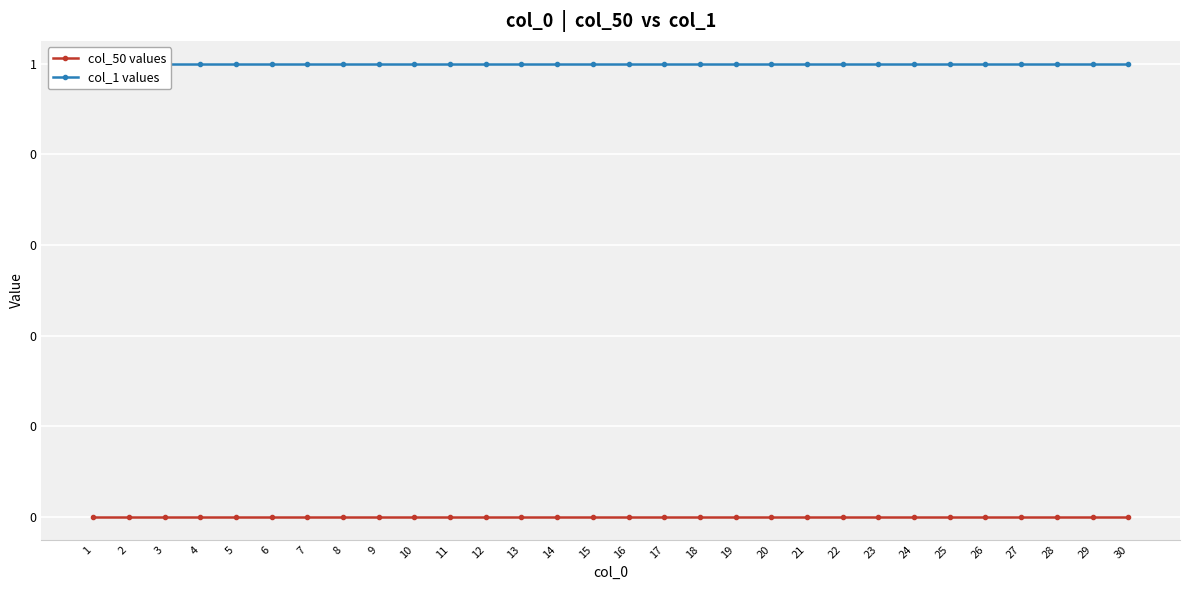

List the labels in order of col_1 values value, smallest first.

1, 2, 3, 4, 5, 6, 7, 8, 9, 10, 11, 12, 13, 14, 15, 16, 17, 18, 19, 20, 21, 22, 23, 24, 25, 26, 27, 28, 29, 30